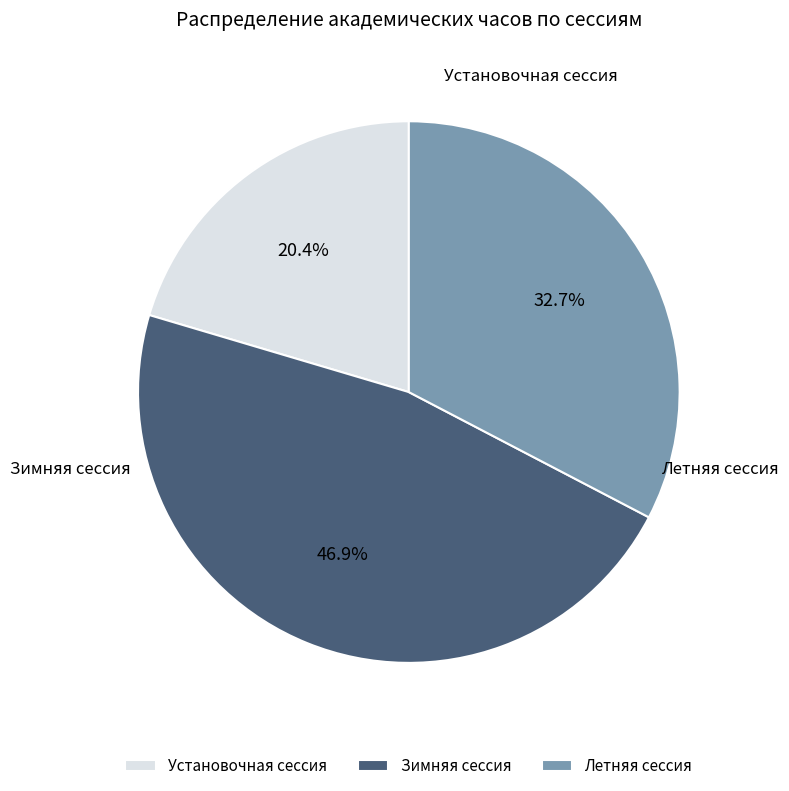

How many slices are in this pie chart?

3